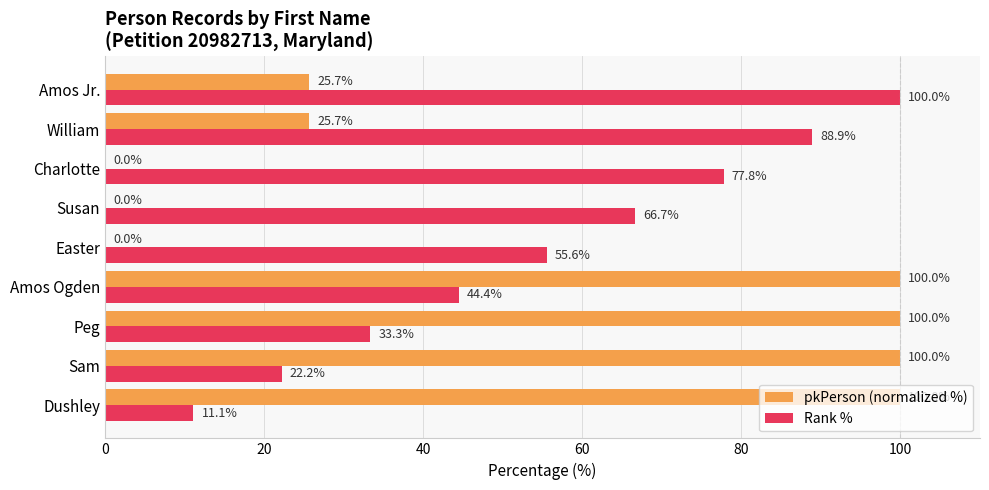

At which category is the sum across all series the highest?

Amos Ogden